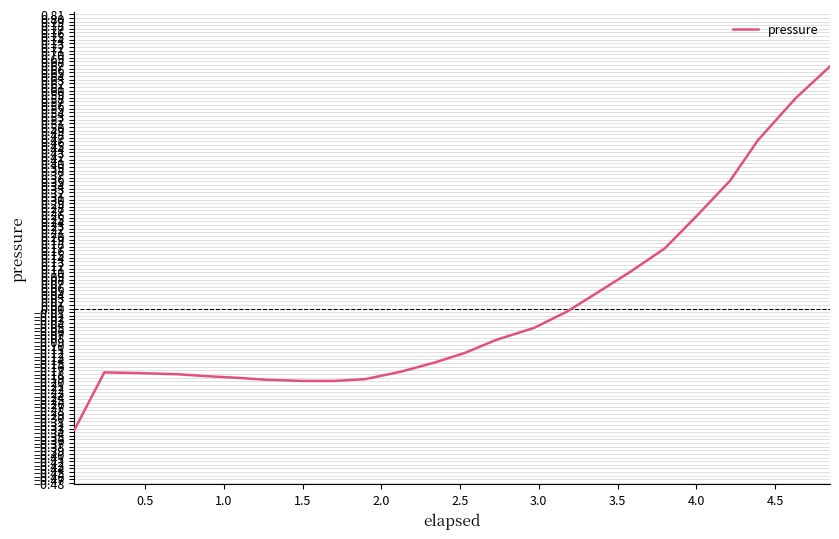

Does the chart have visible grid lines?

Yes